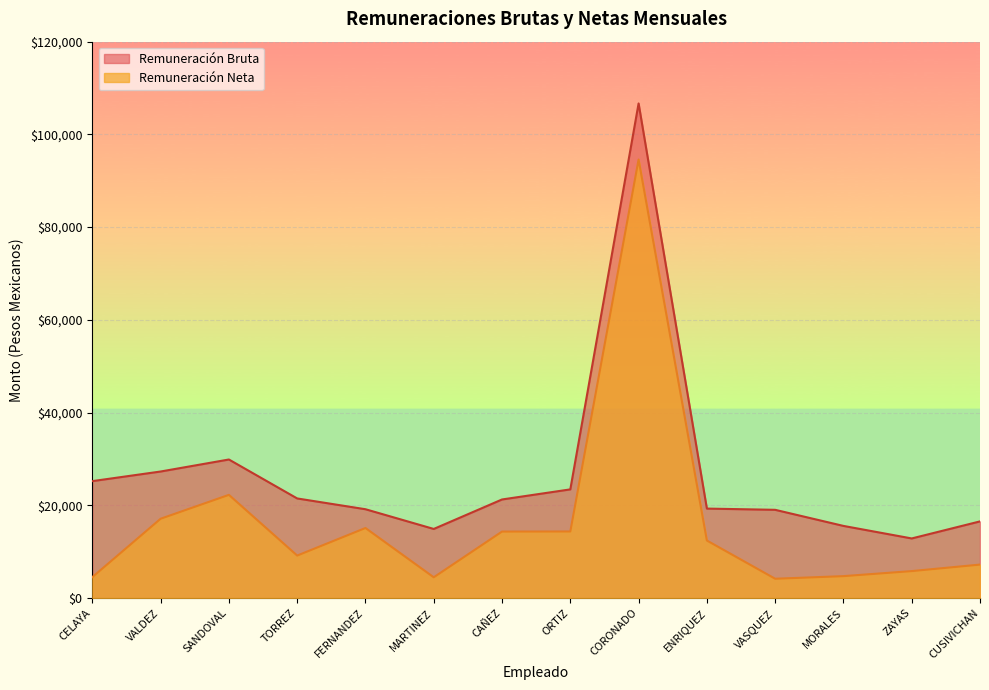

What is the sum of the Remuneración Neta values at CORONADO and MARTINEZ?

99059.9